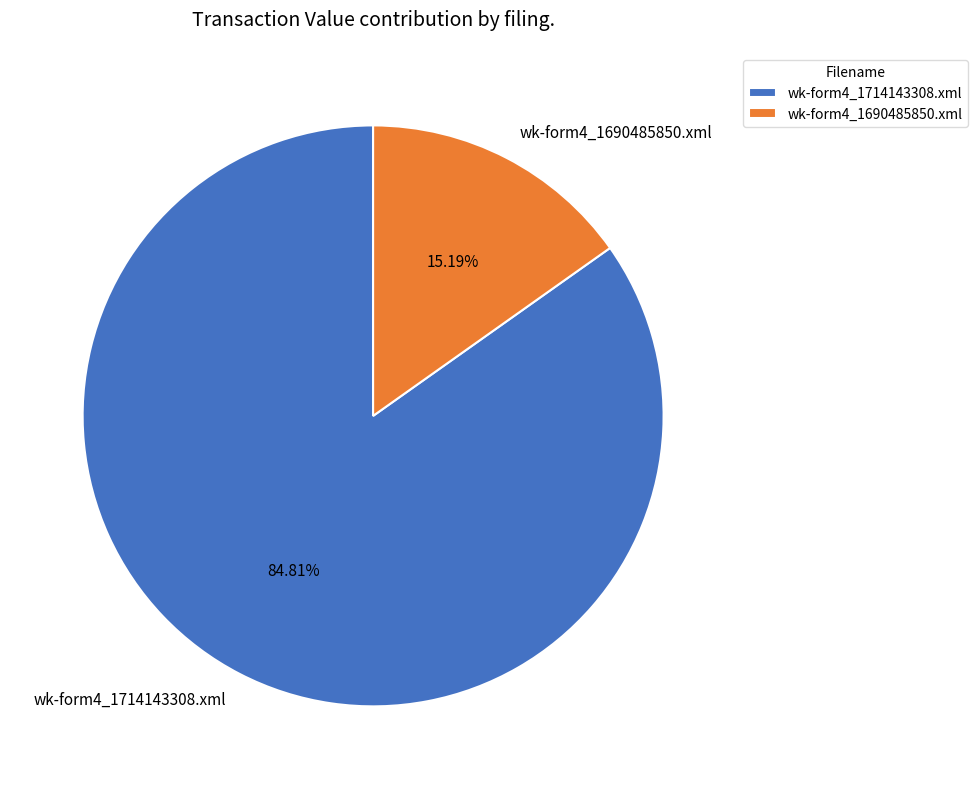

How many segments does this pie chart have?

2